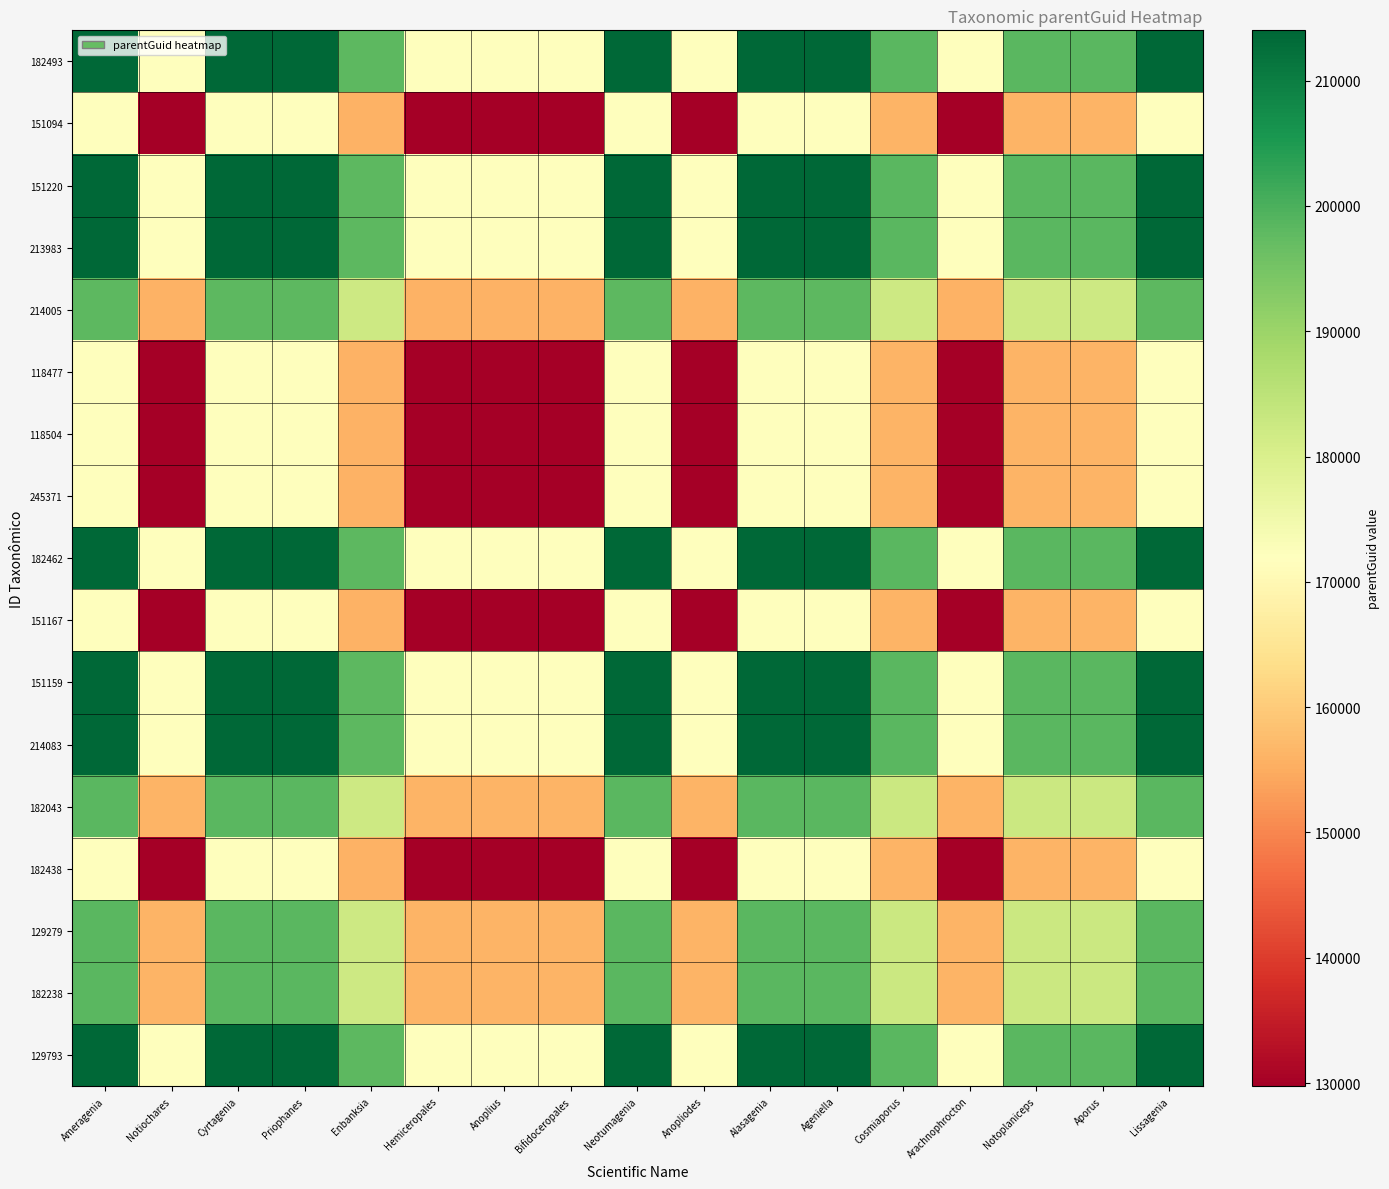

Reading left to right, extract all data points from this chart.

182493: Ameragenia=214013.0	Notiochares=171880.5	Cyrtagenia=214013.0	Priophanes=214013.0	Enbanksia=198158.0	Hemiceropales=171910.5	Anoplius=171880.5	Bifidoceropales=171910.5	Neotumagenia=214013.0	Anopliodes=171880.5	Alasagenia=214013.0	Ageniella=214013.0	Cosmiaporus=198240.0	Arachnophrocton=171880.5	Notoplaniceps=198240.0	Aporus=198240.0	Lissagenia=214013.0
151094: Ameragenia=171880.5	Notiochares=129748.0	Cyrtagenia=171880.5	Priophanes=171880.5	Enbanksia=156025.5	Hemiceropales=129778.0	Anoplius=129748.0	Bifidoceropales=129778.0	Neotumagenia=171880.5	Anopliodes=129748.0	Alasagenia=171880.5	Ageniella=171880.5	Cosmiaporus=156107.5	Arachnophrocton=129748.0	Notoplaniceps=156107.5	Aporus=156107.5	Lissagenia=171880.5
151220: Ameragenia=214013.0	Notiochares=171880.5	Cyrtagenia=214013.0	Priophanes=214013.0	Enbanksia=198158.0	Hemiceropales=171910.5	Anoplius=171880.5	Bifidoceropales=171910.5	Neotumagenia=214013.0	Anopliodes=171880.5	Alasagenia=214013.0	Ageniella=214013.0	Cosmiaporus=198240.0	Arachnophrocton=171880.5	Notoplaniceps=198240.0	Aporus=198240.0	Lissagenia=214013.0
213983: Ameragenia=214013.0	Notiochares=171880.5	Cyrtagenia=214013.0	Priophanes=214013.0	Enbanksia=198158.0	Hemiceropales=171910.5	Anoplius=171880.5	Bifidoceropales=171910.5	Neotumagenia=214013.0	Anopliodes=171880.5	Alasagenia=214013.0	Ageniella=214013.0	Cosmiaporus=198240.0	Arachnophrocton=171880.5	Notoplaniceps=198240.0	Aporus=198240.0	Lissagenia=214013.0
214005: Ameragenia=198158.0	Notiochares=156025.5	Cyrtagenia=198158.0	Priophanes=198158.0	Enbanksia=182303.0	Hemiceropales=156055.5	Anoplius=156025.5	Bifidoceropales=156055.5	Neotumagenia=198158.0	Anopliodes=156025.5	Alasagenia=198158.0	Ageniella=198158.0	Cosmiaporus=182385.0	Arachnophrocton=156025.5	Notoplaniceps=182385.0	Aporus=182385.0	Lissagenia=198158.0
118477: Ameragenia=171910.5	Notiochares=129778.0	Cyrtagenia=171910.5	Priophanes=171910.5	Enbanksia=156055.5	Hemiceropales=129808.0	Anoplius=129778.0	Bifidoceropales=129808.0	Neotumagenia=171910.5	Anopliodes=129778.0	Alasagenia=171910.5	Ageniella=171910.5	Cosmiaporus=156137.5	Arachnophrocton=129778.0	Notoplaniceps=156137.5	Aporus=156137.5	Lissagenia=171910.5
118504: Ameragenia=171880.5	Notiochares=129748.0	Cyrtagenia=171880.5	Priophanes=171880.5	Enbanksia=156025.5	Hemiceropales=129778.0	Anoplius=129748.0	Bifidoceropales=129778.0	Neotumagenia=171880.5	Anopliodes=129748.0	Alasagenia=171880.5	Ageniella=171880.5	Cosmiaporus=156107.5	Arachnophrocton=129748.0	Notoplaniceps=156107.5	Aporus=156107.5	Lissagenia=171880.5
245371: Ameragenia=171910.5	Notiochares=129778.0	Cyrtagenia=171910.5	Priophanes=171910.5	Enbanksia=156055.5	Hemiceropales=129808.0	Anoplius=129778.0	Bifidoceropales=129808.0	Neotumagenia=171910.5	Anopliodes=129778.0	Alasagenia=171910.5	Ageniella=171910.5	Cosmiaporus=156137.5	Arachnophrocton=129778.0	Notoplaniceps=156137.5	Aporus=156137.5	Lissagenia=171910.5
182462: Ameragenia=214013.0	Notiochares=171880.5	Cyrtagenia=214013.0	Priophanes=214013.0	Enbanksia=198158.0	Hemiceropales=171910.5	Anoplius=171880.5	Bifidoceropales=171910.5	Neotumagenia=214013.0	Anopliodes=171880.5	Alasagenia=214013.0	Ageniella=214013.0	Cosmiaporus=198240.0	Arachnophrocton=171880.5	Notoplaniceps=198240.0	Aporus=198240.0	Lissagenia=214013.0
151167: Ameragenia=171880.5	Notiochares=129748.0	Cyrtagenia=171880.5	Priophanes=171880.5	Enbanksia=156025.5	Hemiceropales=129778.0	Anoplius=129748.0	Bifidoceropales=129778.0	Neotumagenia=171880.5	Anopliodes=129748.0	Alasagenia=171880.5	Ageniella=171880.5	Cosmiaporus=156107.5	Arachnophrocton=129748.0	Notoplaniceps=156107.5	Aporus=156107.5	Lissagenia=171880.5
151159: Ameragenia=214013.0	Notiochares=171880.5	Cyrtagenia=214013.0	Priophanes=214013.0	Enbanksia=198158.0	Hemiceropales=171910.5	Anoplius=171880.5	Bifidoceropales=171910.5	Neotumagenia=214013.0	Anopliodes=171880.5	Alasagenia=214013.0	Ageniella=214013.0	Cosmiaporus=198240.0	Arachnophrocton=171880.5	Notoplaniceps=198240.0	Aporus=198240.0	Lissagenia=214013.0
214083: Ameragenia=214013.0	Notiochares=171880.5	Cyrtagenia=214013.0	Priophanes=214013.0	Enbanksia=198158.0	Hemiceropales=171910.5	Anoplius=171880.5	Bifidoceropales=171910.5	Neotumagenia=214013.0	Anopliodes=171880.5	Alasagenia=214013.0	Ageniella=214013.0	Cosmiaporus=198240.0	Arachnophrocton=171880.5	Notoplaniceps=198240.0	Aporus=198240.0	Lissagenia=214013.0
182043: Ameragenia=198240.0	Notiochares=156107.5	Cyrtagenia=198240.0	Priophanes=198240.0	Enbanksia=182385.0	Hemiceropales=156137.5	Anoplius=156107.5	Bifidoceropales=156137.5	Neotumagenia=198240.0	Anopliodes=156107.5	Alasagenia=198240.0	Ageniella=198240.0	Cosmiaporus=182467.0	Arachnophrocton=156107.5	Notoplaniceps=182467.0	Aporus=182467.0	Lissagenia=198240.0
182438: Ameragenia=171880.5	Notiochares=129748.0	Cyrtagenia=171880.5	Priophanes=171880.5	Enbanksia=156025.5	Hemiceropales=129778.0	Anoplius=129748.0	Bifidoceropales=129778.0	Neotumagenia=171880.5	Anopliodes=129748.0	Alasagenia=171880.5	Ageniella=171880.5	Cosmiaporus=156107.5	Arachnophrocton=129748.0	Notoplaniceps=156107.5	Aporus=156107.5	Lissagenia=171880.5
129279: Ameragenia=198240.0	Notiochares=156107.5	Cyrtagenia=198240.0	Priophanes=198240.0	Enbanksia=182385.0	Hemiceropales=156137.5	Anoplius=156107.5	Bifidoceropales=156137.5	Neotumagenia=198240.0	Anopliodes=156107.5	Alasagenia=198240.0	Ageniella=198240.0	Cosmiaporus=182467.0	Arachnophrocton=156107.5	Notoplaniceps=182467.0	Aporus=182467.0	Lissagenia=198240.0
182238: Ameragenia=198240.0	Notiochares=156107.5	Cyrtagenia=198240.0	Priophanes=198240.0	Enbanksia=182385.0	Hemiceropales=156137.5	Anoplius=156107.5	Bifidoceropales=156137.5	Neotumagenia=198240.0	Anopliodes=156107.5	Alasagenia=198240.0	Ageniella=198240.0	Cosmiaporus=182467.0	Arachnophrocton=156107.5	Notoplaniceps=182467.0	Aporus=182467.0	Lissagenia=198240.0
129793: Ameragenia=214013.0	Notiochares=171880.5	Cyrtagenia=214013.0	Priophanes=214013.0	Enbanksia=198158.0	Hemiceropales=171910.5	Anoplius=171880.5	Bifidoceropales=171910.5	Neotumagenia=214013.0	Anopliodes=171880.5	Alasagenia=214013.0	Ageniella=214013.0	Cosmiaporus=198240.0	Arachnophrocton=171880.5	Notoplaniceps=198240.0	Aporus=198240.0	Lissagenia=214013.0